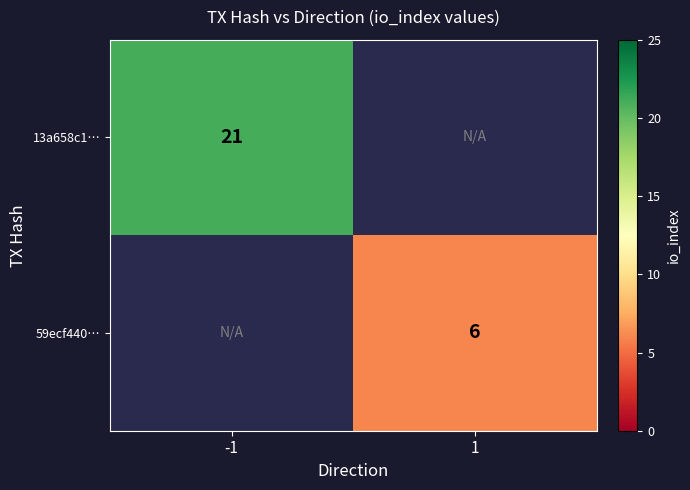

At how many categories does at least one series exceed 14?

1